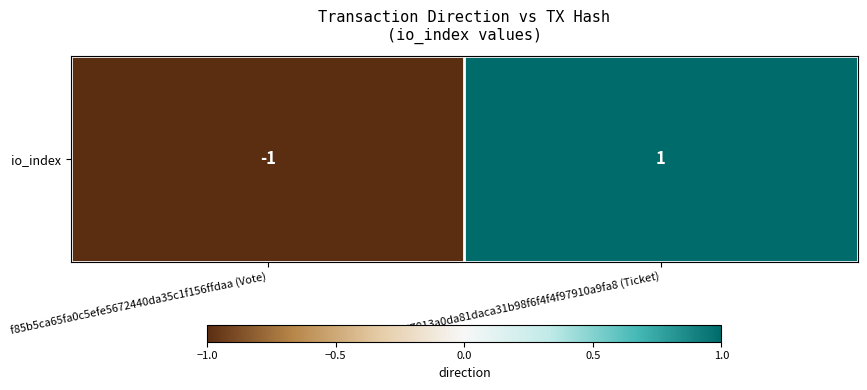

List the labels in order of value, largest first.

19d7813a0da81daca31b98f6f4f4f97910a9fa8 (Ticket), f85b5ca65fa0c5efe5672440da35c1f156ffdaa (Vote)